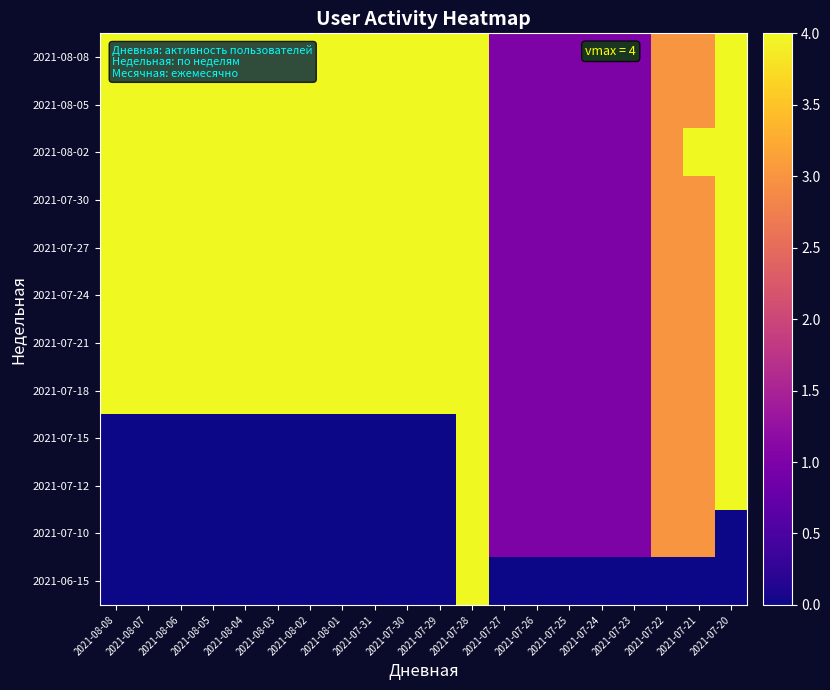

Reading right to left, extract all data points from this chart.

2021-08-08: 2021-07-20=4	2021-07-21=3	2021-07-22=3	2021-07-23=1	2021-07-24=1	2021-07-25=1	2021-07-26=1	2021-07-27=1	2021-07-28=4	2021-07-29=4	2021-07-30=4	2021-07-31=4	2021-08-01=4	2021-08-02=4	2021-08-03=4	2021-08-04=4	2021-08-05=4	2021-08-06=4	2021-08-07=4	2021-08-08=4
2021-08-05: 2021-07-20=4	2021-07-21=3	2021-07-22=3	2021-07-23=1	2021-07-24=1	2021-07-25=1	2021-07-26=1	2021-07-27=1	2021-07-28=4	2021-07-29=4	2021-07-30=4	2021-07-31=4	2021-08-01=4	2021-08-02=4	2021-08-03=4	2021-08-04=4	2021-08-05=4	2021-08-06=4	2021-08-07=4	2021-08-08=4
2021-08-02: 2021-07-20=4	2021-07-21=4	2021-07-22=3	2021-07-23=1	2021-07-24=1	2021-07-25=1	2021-07-26=1	2021-07-27=1	2021-07-28=4	2021-07-29=4	2021-07-30=4	2021-07-31=4	2021-08-01=4	2021-08-02=4	2021-08-03=4	2021-08-04=4	2021-08-05=4	2021-08-06=4	2021-08-07=4	2021-08-08=4
2021-07-30: 2021-07-20=4	2021-07-21=3	2021-07-22=3	2021-07-23=1	2021-07-24=1	2021-07-25=1	2021-07-26=1	2021-07-27=1	2021-07-28=4	2021-07-29=4	2021-07-30=4	2021-07-31=4	2021-08-01=4	2021-08-02=4	2021-08-03=4	2021-08-04=4	2021-08-05=4	2021-08-06=4	2021-08-07=4	2021-08-08=4
2021-07-27: 2021-07-20=4	2021-07-21=3	2021-07-22=3	2021-07-23=1	2021-07-24=1	2021-07-25=1	2021-07-26=1	2021-07-27=1	2021-07-28=4	2021-07-29=4	2021-07-30=4	2021-07-31=4	2021-08-01=4	2021-08-02=4	2021-08-03=4	2021-08-04=4	2021-08-05=4	2021-08-06=4	2021-08-07=4	2021-08-08=4
2021-07-24: 2021-07-20=4	2021-07-21=3	2021-07-22=3	2021-07-23=1	2021-07-24=1	2021-07-25=1	2021-07-26=1	2021-07-27=1	2021-07-28=4	2021-07-29=4	2021-07-30=4	2021-07-31=4	2021-08-01=4	2021-08-02=4	2021-08-03=4	2021-08-04=4	2021-08-05=4	2021-08-06=4	2021-08-07=4	2021-08-08=4
2021-07-21: 2021-07-20=4	2021-07-21=3	2021-07-22=3	2021-07-23=1	2021-07-24=1	2021-07-25=1	2021-07-26=1	2021-07-27=1	2021-07-28=4	2021-07-29=4	2021-07-30=4	2021-07-31=4	2021-08-01=4	2021-08-02=4	2021-08-03=4	2021-08-04=4	2021-08-05=4	2021-08-06=4	2021-08-07=4	2021-08-08=4
2021-07-18: 2021-07-20=4	2021-07-21=3	2021-07-22=3	2021-07-23=1	2021-07-24=1	2021-07-25=1	2021-07-26=1	2021-07-27=1	2021-07-28=4	2021-07-29=4	2021-07-30=4	2021-07-31=4	2021-08-01=4	2021-08-02=4	2021-08-03=4	2021-08-04=4	2021-08-05=4	2021-08-06=4	2021-08-07=4	2021-08-08=4
2021-07-15: 2021-07-20=4	2021-07-21=3	2021-07-22=3	2021-07-23=1	2021-07-24=1	2021-07-25=1	2021-07-26=1	2021-07-27=1	2021-07-28=4	2021-07-29=0	2021-07-30=0	2021-07-31=0	2021-08-01=0	2021-08-02=0	2021-08-03=0	2021-08-04=0	2021-08-05=0	2021-08-06=0	2021-08-07=0	2021-08-08=0
2021-07-12: 2021-07-20=4	2021-07-21=3	2021-07-22=3	2021-07-23=1	2021-07-24=1	2021-07-25=1	2021-07-26=1	2021-07-27=1	2021-07-28=4	2021-07-29=0	2021-07-30=0	2021-07-31=0	2021-08-01=0	2021-08-02=0	2021-08-03=0	2021-08-04=0	2021-08-05=0	2021-08-06=0	2021-08-07=0	2021-08-08=0
2021-07-10: 2021-07-20=0	2021-07-21=3	2021-07-22=3	2021-07-23=1	2021-07-24=1	2021-07-25=1	2021-07-26=1	2021-07-27=1	2021-07-28=4	2021-07-29=0	2021-07-30=0	2021-07-31=0	2021-08-01=0	2021-08-02=0	2021-08-03=0	2021-08-04=0	2021-08-05=0	2021-08-06=0	2021-08-07=0	2021-08-08=0
2021-06-15: 2021-07-20=0	2021-07-21=0	2021-07-22=0	2021-07-23=0	2021-07-24=0	2021-07-25=0	2021-07-26=0	2021-07-27=0	2021-07-28=4	2021-07-29=0	2021-07-30=0	2021-07-31=0	2021-08-01=0	2021-08-02=0	2021-08-03=0	2021-08-04=0	2021-08-05=0	2021-08-06=0	2021-08-07=0	2021-08-08=0